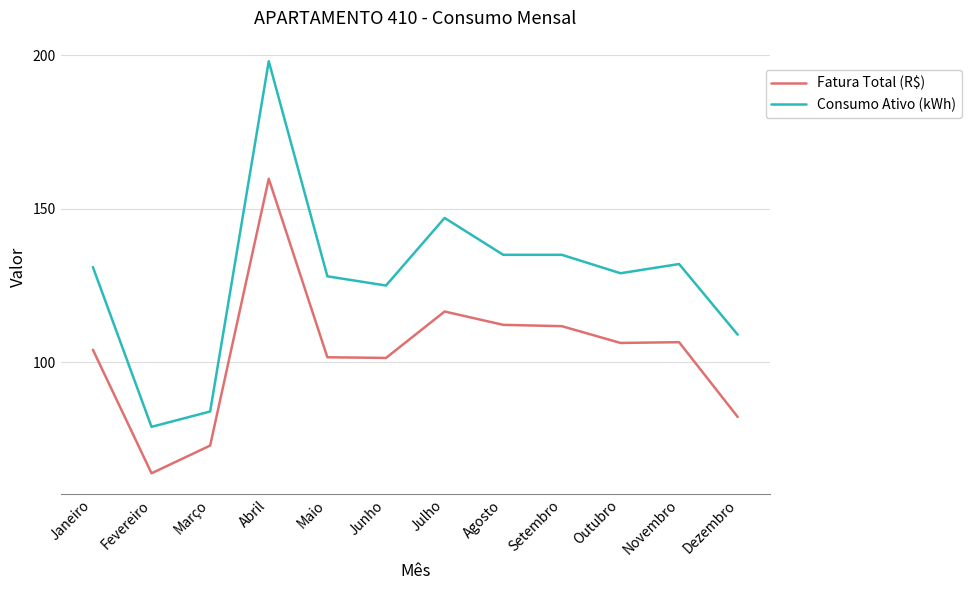

List the series in order of their peak value, highest first.

Consumo Ativo (kWh), Fatura Total (R$)